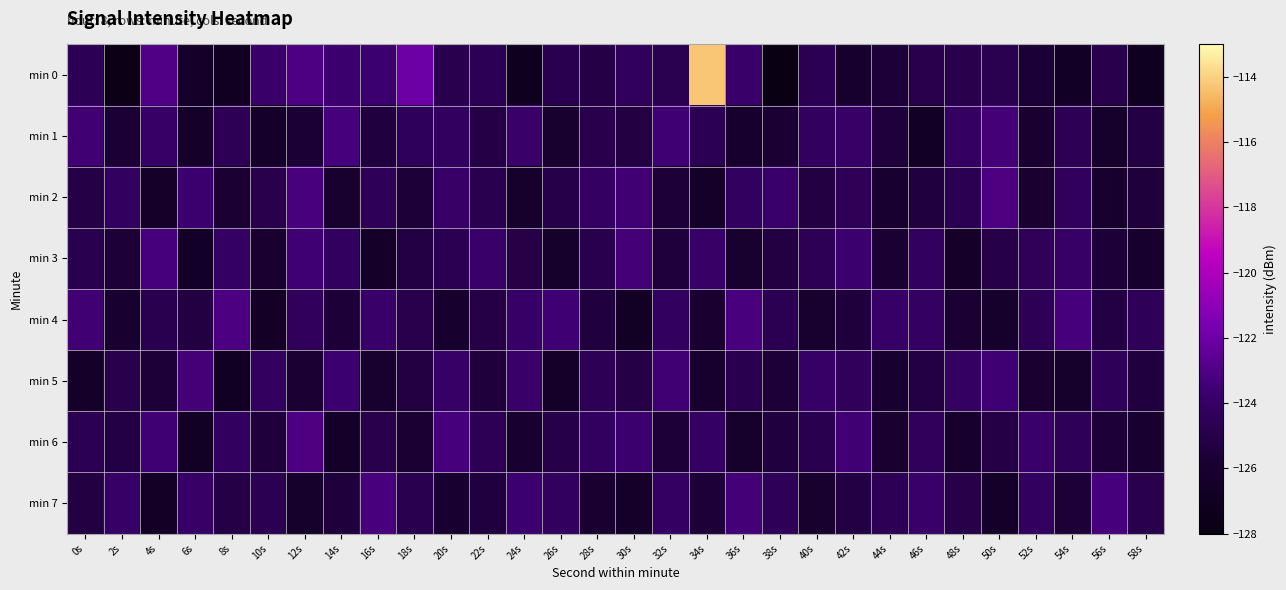

Which series has the largest range (max minus min)?

min 0